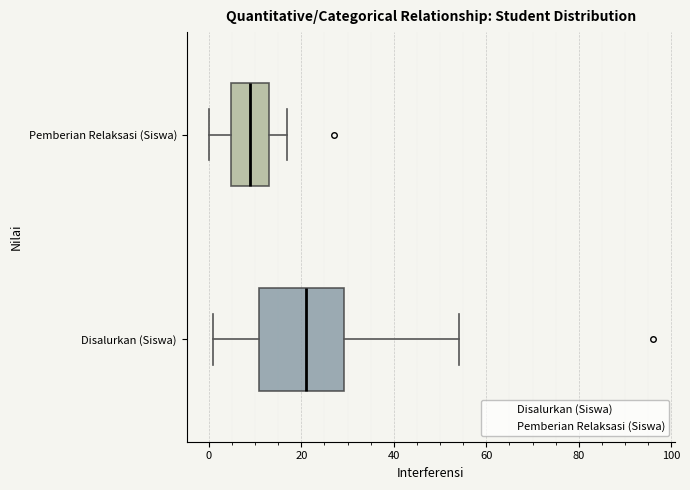

Reading bottom to top, read every box against the x-axis: the position of its median line, the range the box covers, and the ends of its whiskers. The values are not printed on the chart, so give them approximately, as read against the axis.

Disalurkan (Siswa): median 22, box 10 to 30, whiskers 2 to 54
Pemberian Relaksasi (Siswa): median 10, box 4 to 14, whiskers 0 to 18